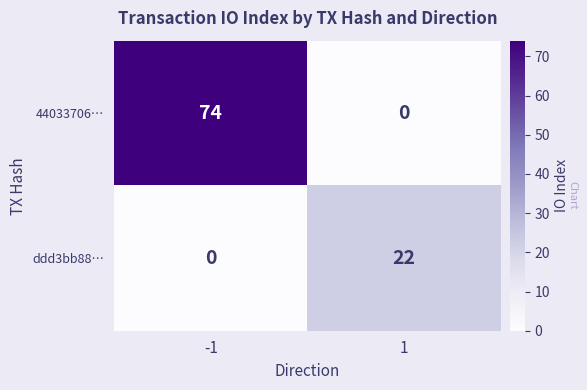

Which series changed the most between -1 and 1?

44033706…